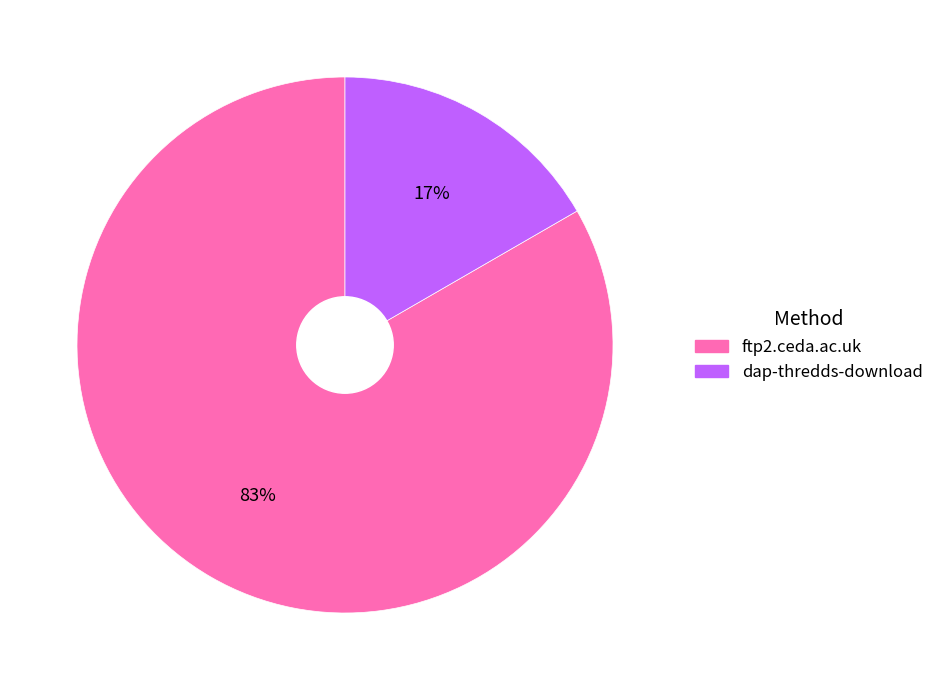

Which category has the smallest portion of the pie?

dap-thredds-download